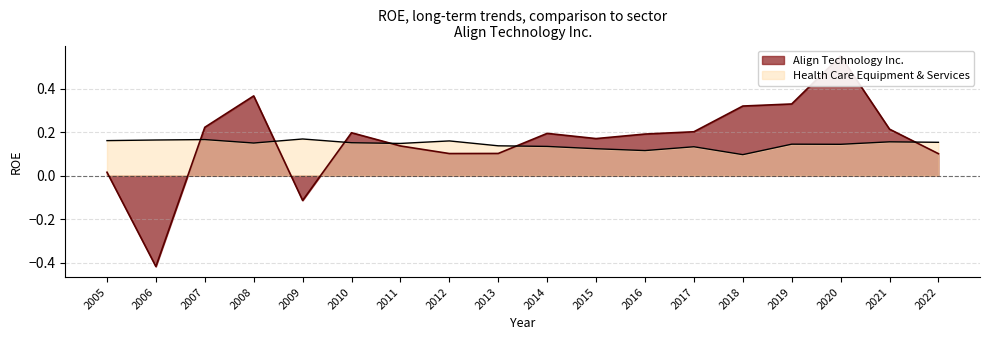

Does the chart display data point markers on the line(s)?

No